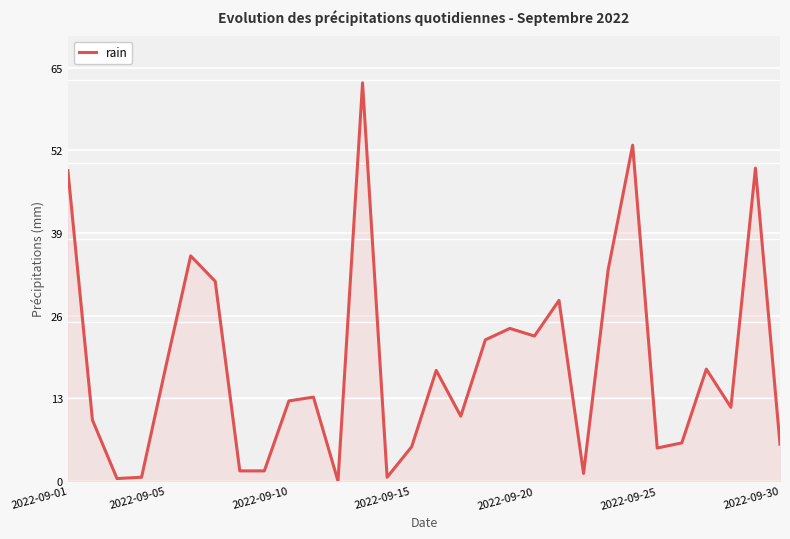

What is the maximum value shown in the chart?

62.6